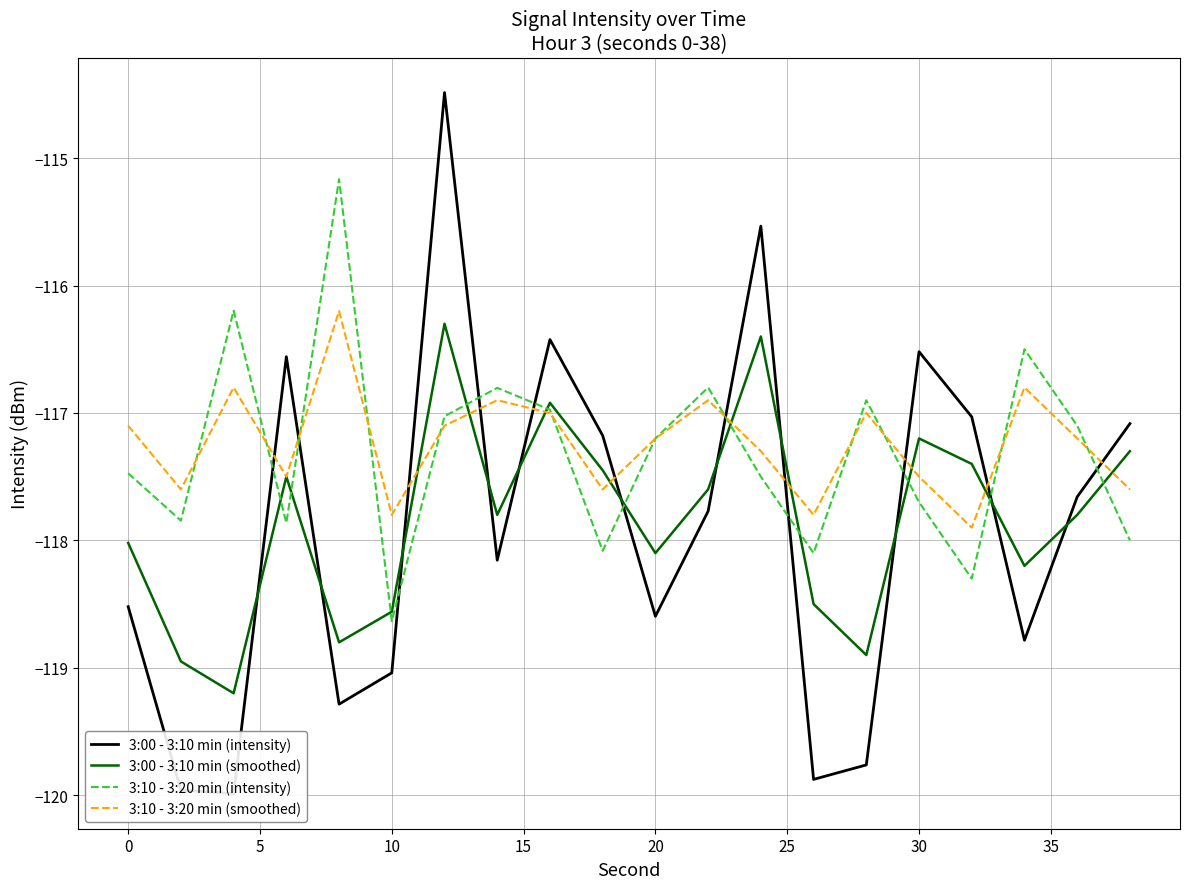

What is the maximum value for 3:10 - 3:20 min (intensity)?

-115.2